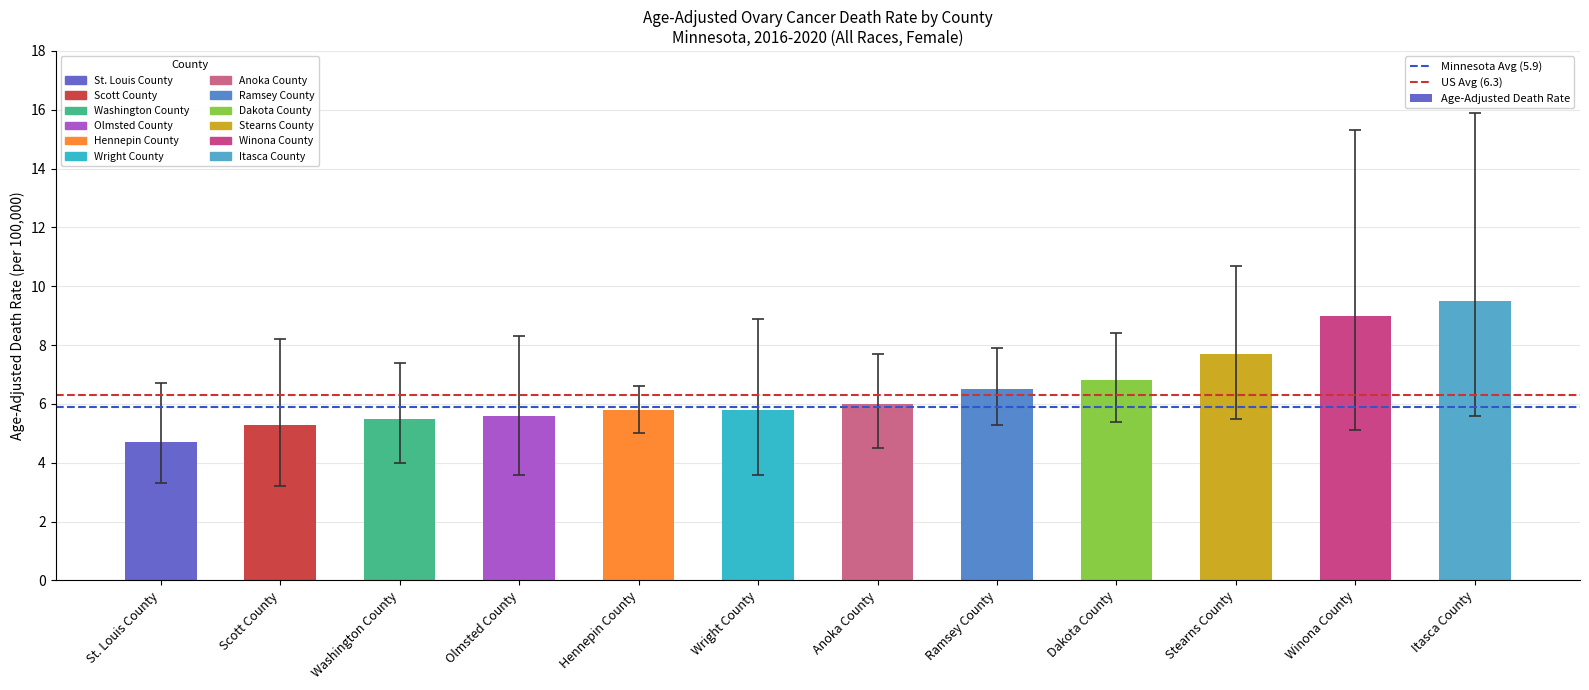

What is the label of the 5th bar from the right?

Ramsey County